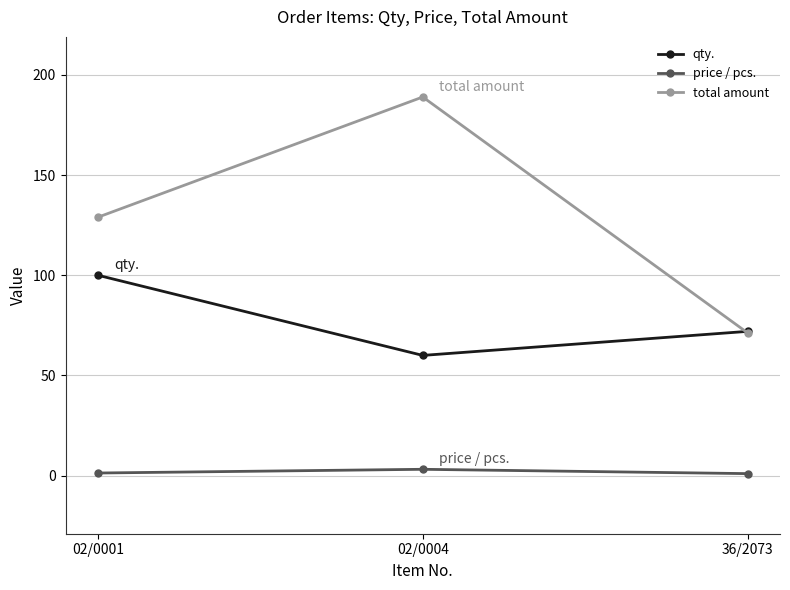

How many values in the price / pcs. series are below 1?

1